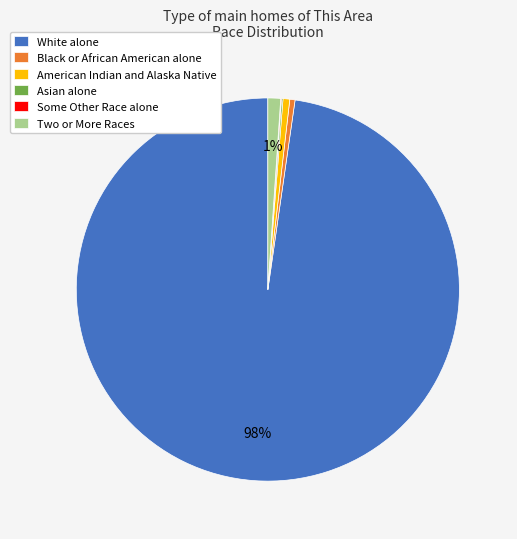

To the nearest percent, what is the average slice percentage?

17%